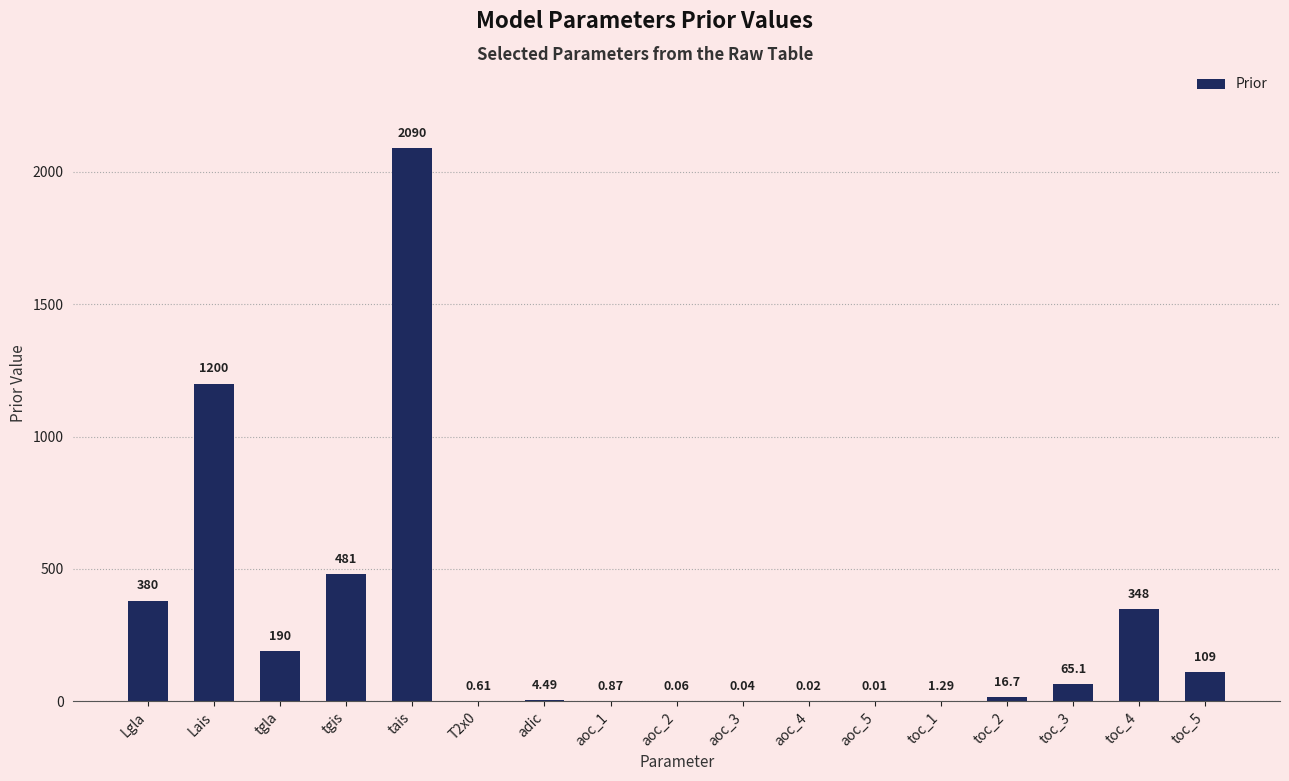

Which category has the highest value across all series?

tais